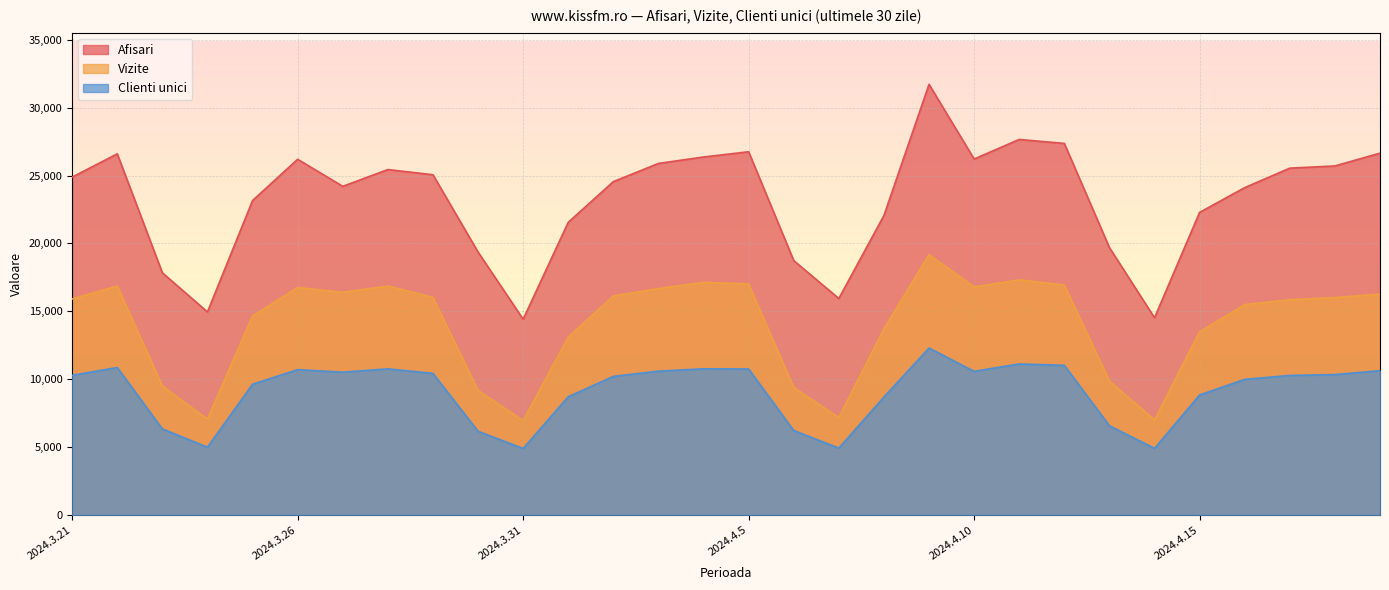

Which series has the largest range (max minus min)?

Afisari